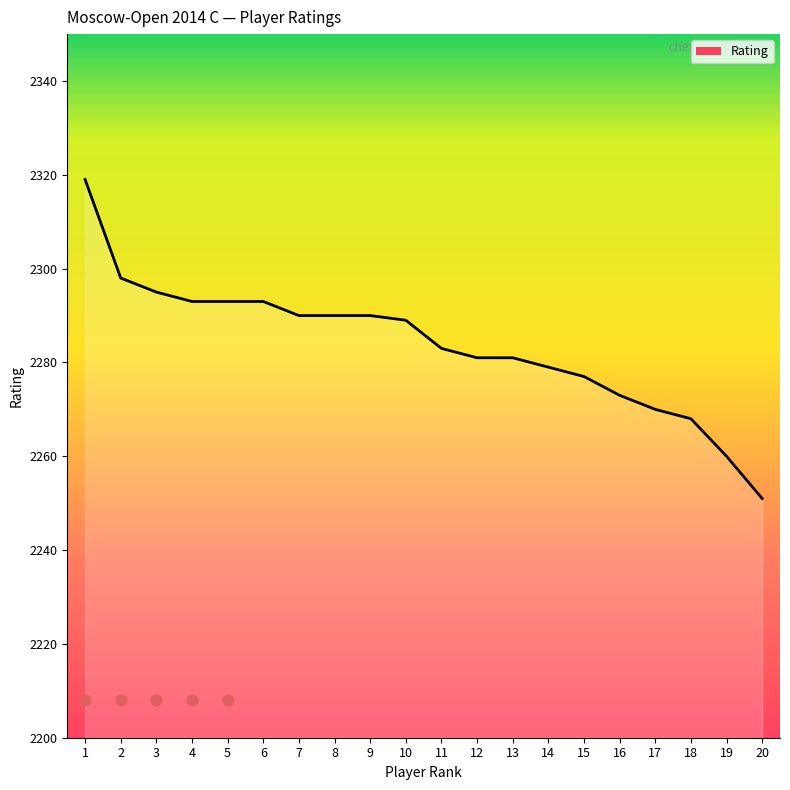

What is the change in value from 11 to 17?

-13